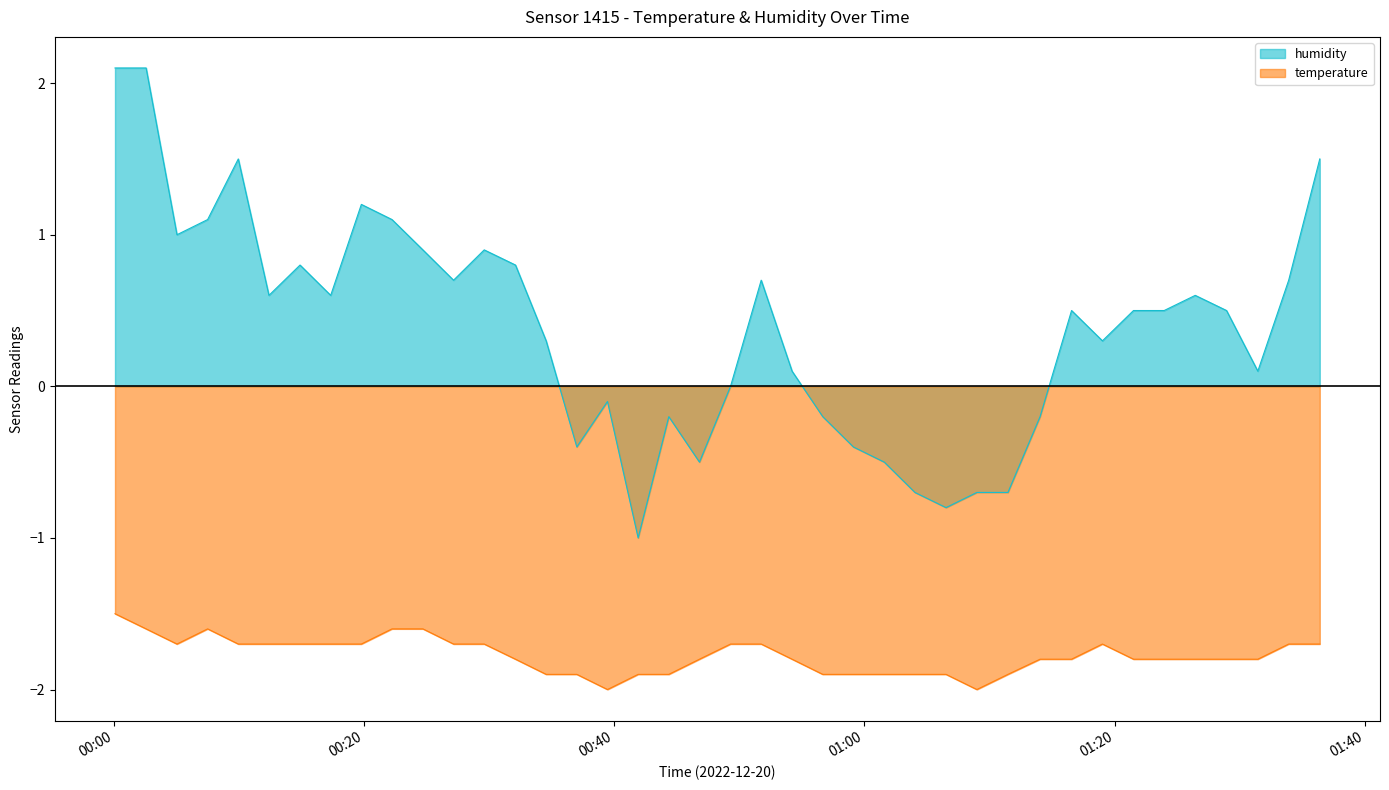

Which label corresponds to the smallest value in the chart?

2022-12-20T00:39:28